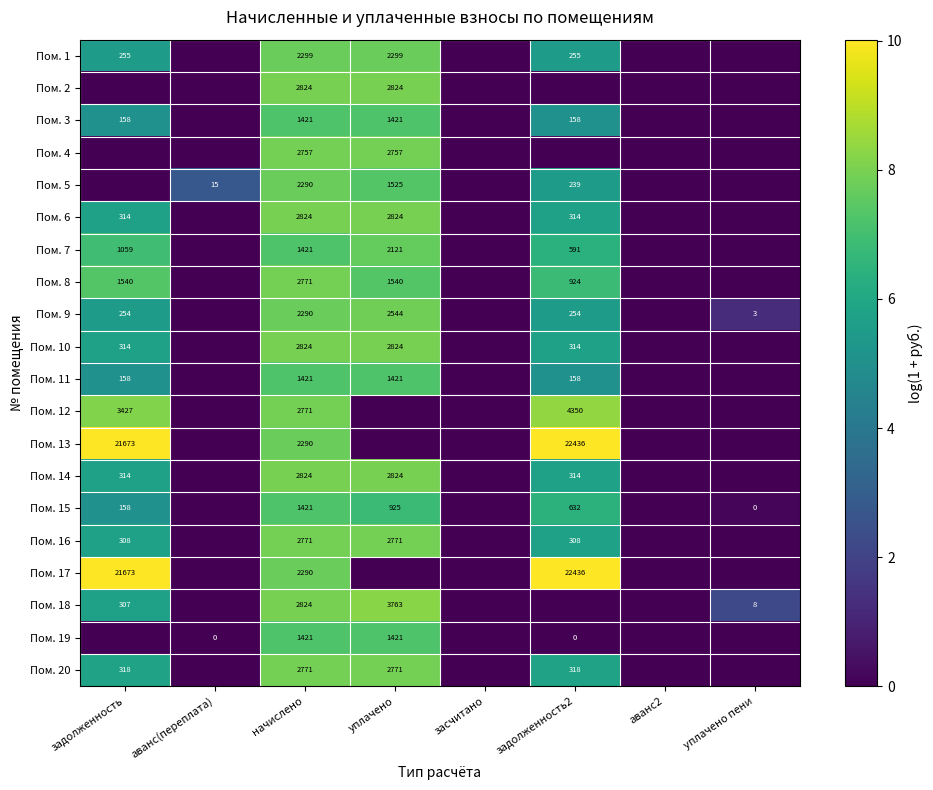

What is the sum of the Пом. 6 values at начислено and уплачено?

5648